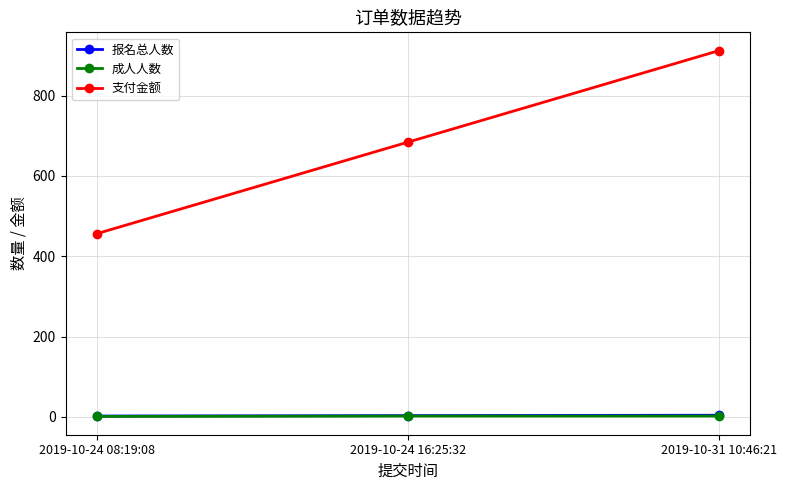

What is the label of the 3rd point from the right?

2019-10-24 08:19:08